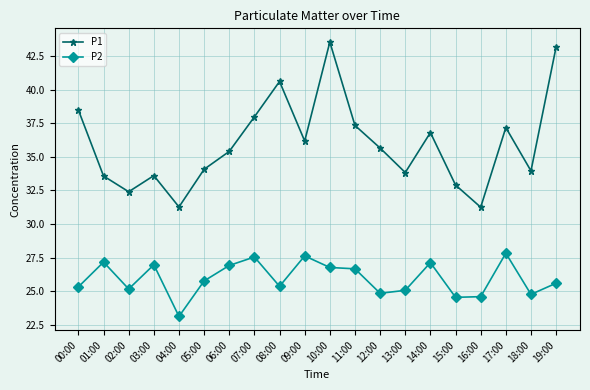

What position from the left is 00:00?

1